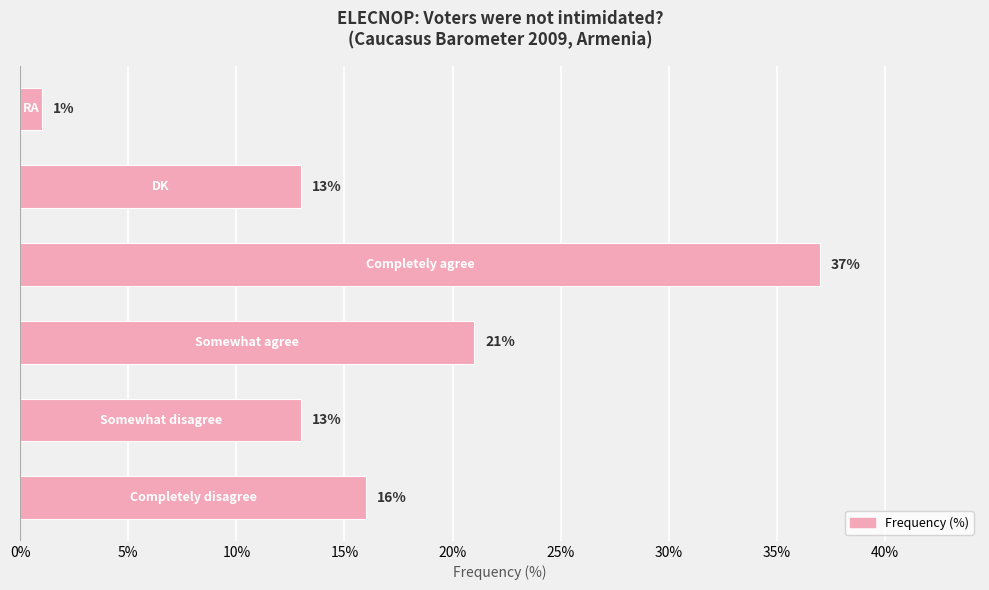

What is the greatest value displayed?

37